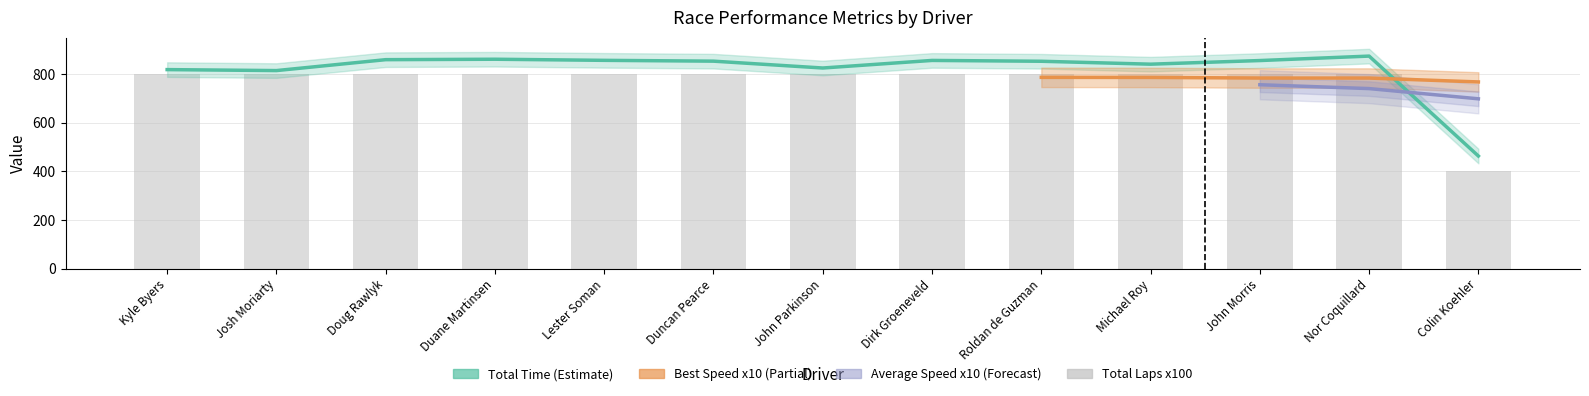

What is the sum of all Total Time values?

10638.0